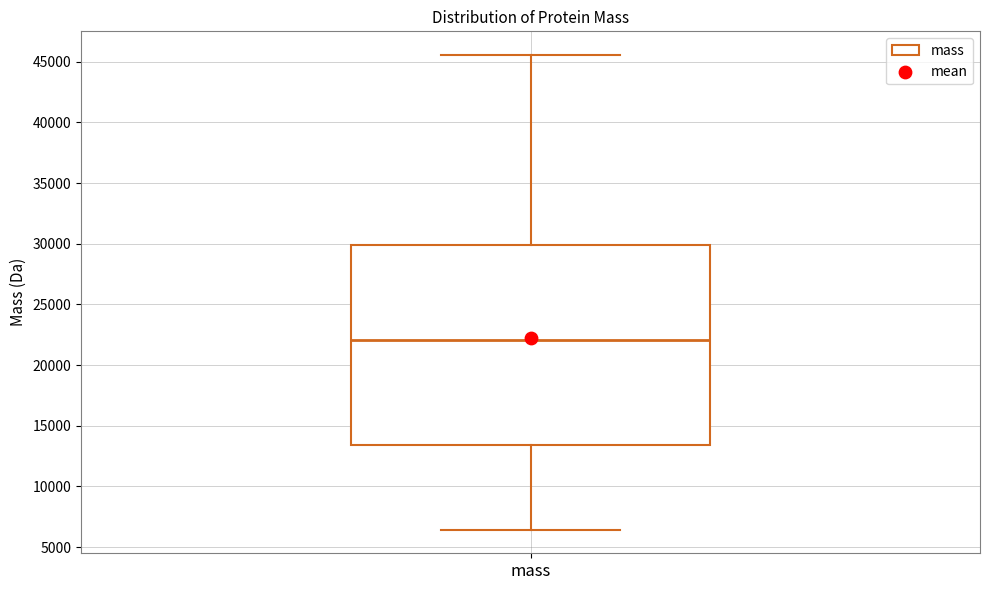

Read this box plot against the y-axis: the position of the median line, the range covered by the box, and the ends of both whiskers. The values are not printed on the chart, so give them approximately, as read against the axis.

median 22000, box 13500 to 30000, whiskers 6500 to 45500